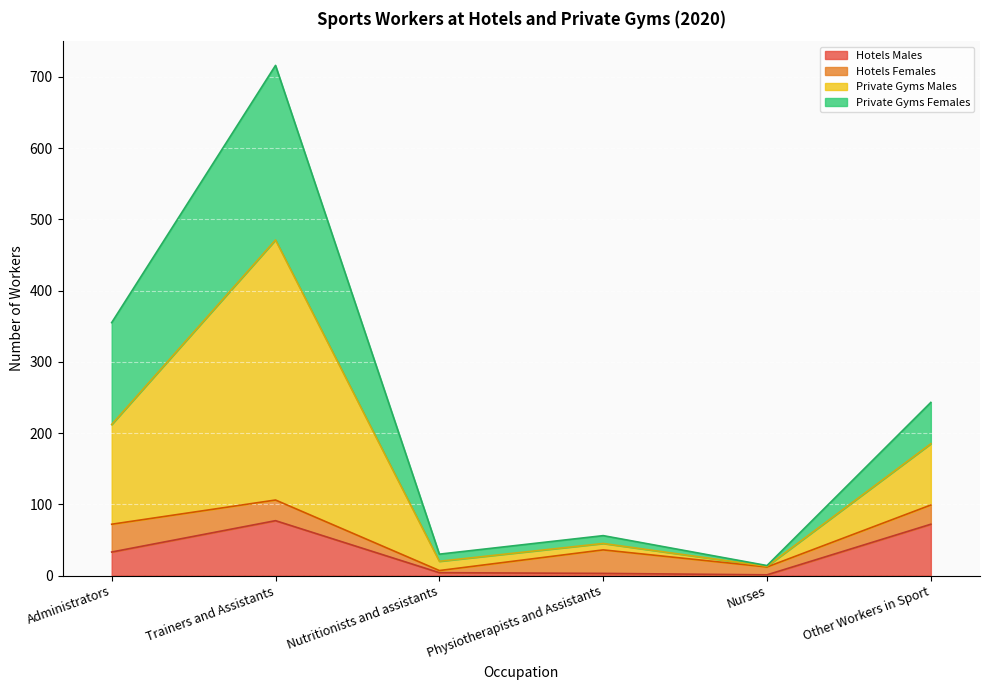

Count the number of categories in the chart.

6